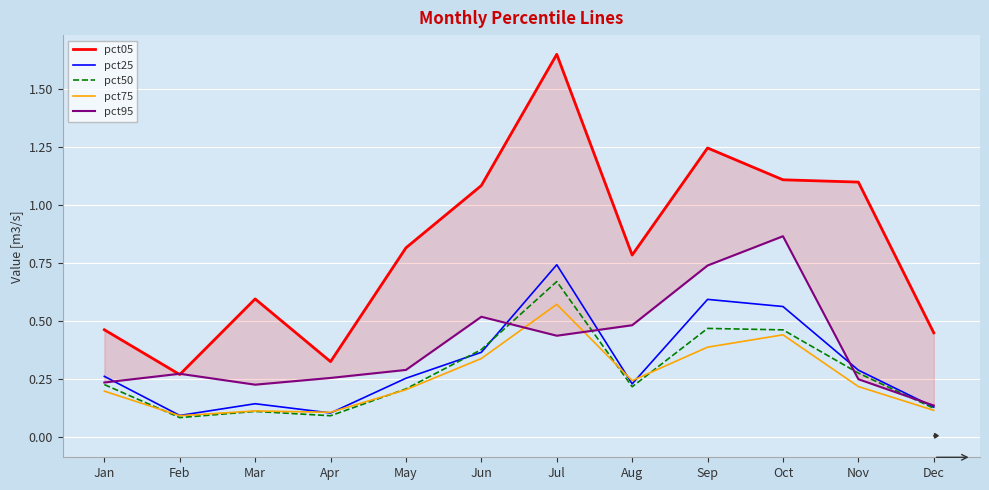

The value of pct95 at Apr is 0.4. True or false?

False